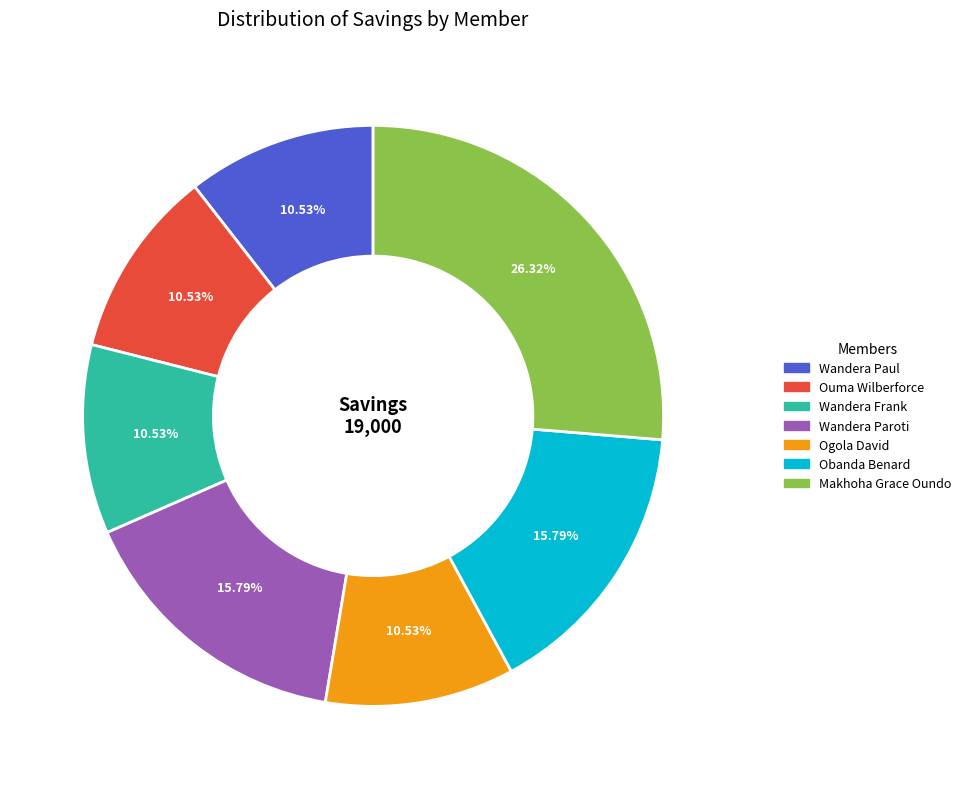

To the nearest percent, what percentage of the pie is Ogola David?

11%